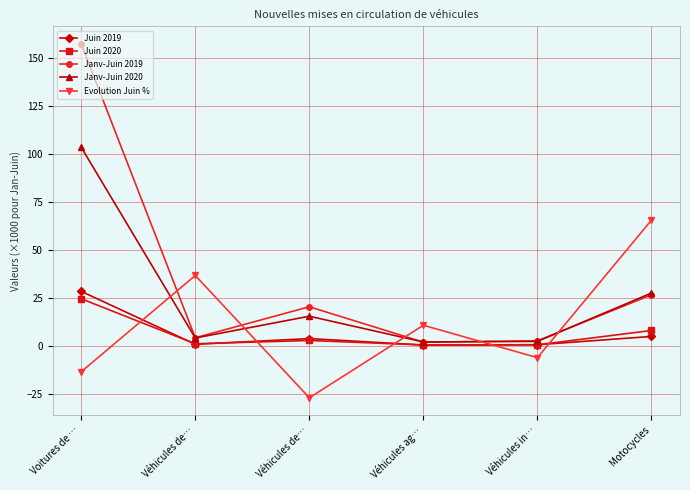

The value of Juin 2020 at Véhicules in… is 0.1. True or false?

False